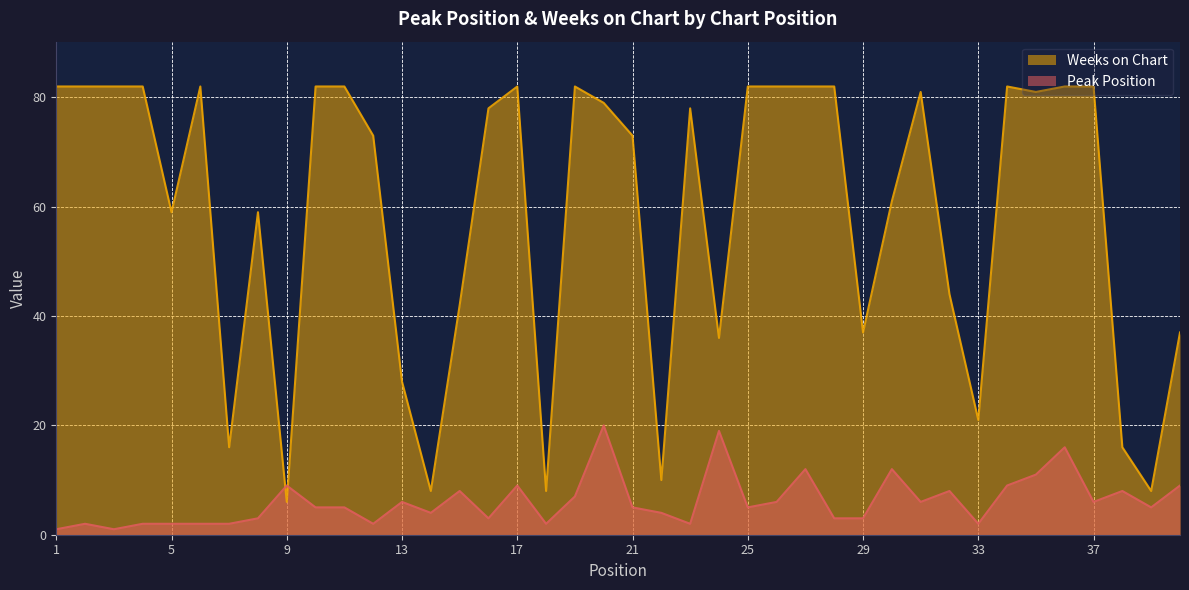

Reading left to right, transcribe all the data shown in this chart.

Peak Position: 1	2	1	2	2	2	2	3	9	5	5	2	6	4	8	3	9	2	7	20	5	4	2	19	5	6	12	3	3	12	6	8	2	9	11	16	6	8	5	9
Weeks on Chart: 82	82	82	82	59	82	16	59	6	82	82	73	28	8	42	78	82	8	82	79	73	10	78	36	82	82	82	82	37	61	81	44	21	82	81	82	82	16	8	37